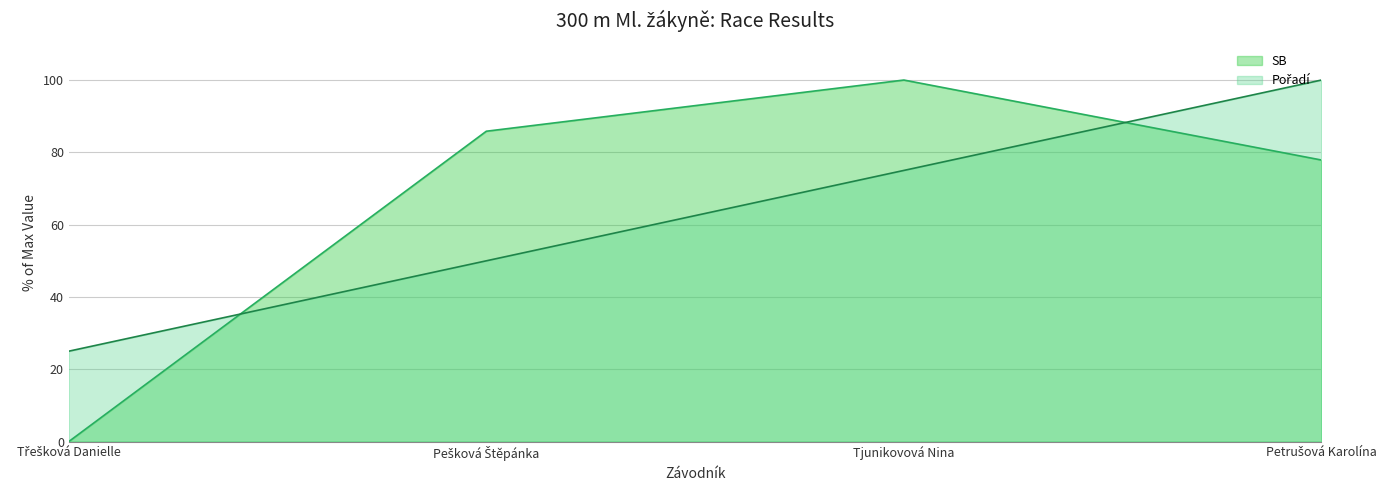

Reading left to right, what are all the values shown in this chart?

Pořadí: Třešková Danielle=25.0	Pešková Štěpánka=50.0	Tjunikovová Nina=75.0	Petrušová Karolína=100.0
SB: Třešková Danielle=0.0	Pešková Štěpánka=85.8	Tjunikovová Nina=100.0	Petrušová Karolína=77.9